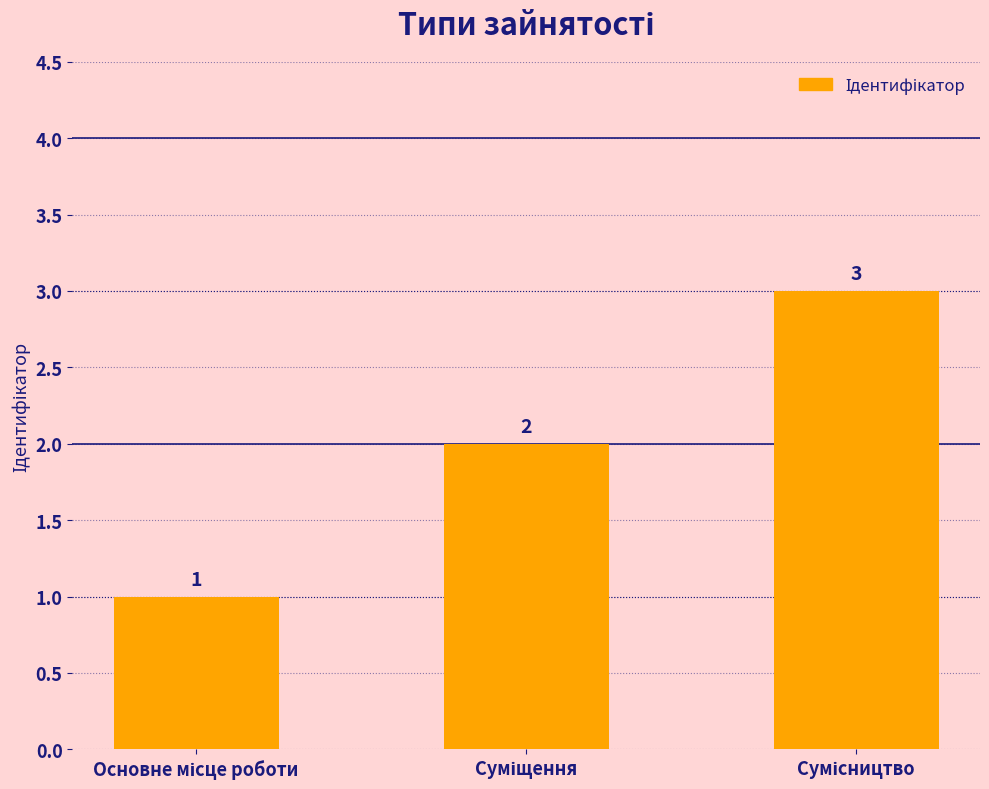

Count the number of data series in this chart.

1